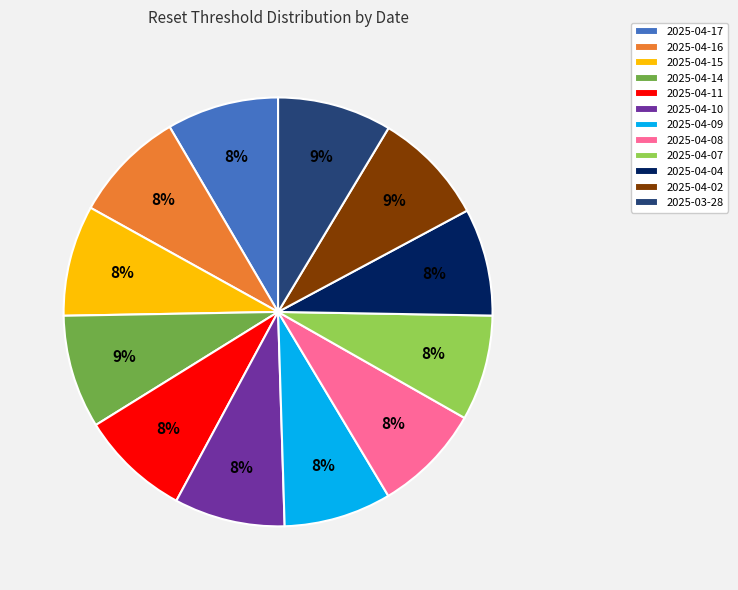

To the nearest percent, what is the combined percentage of 2025-04-09 and 2025-04-04?

16%